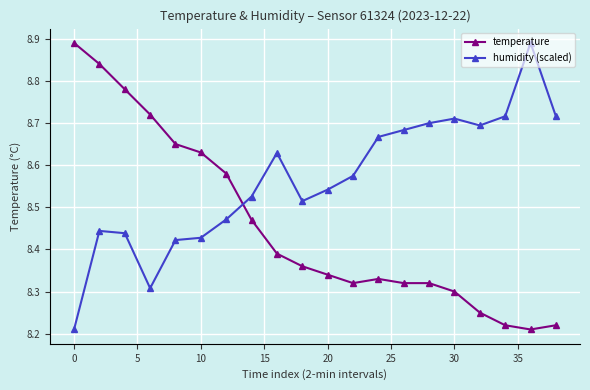

Count the number of data series in this chart.

2